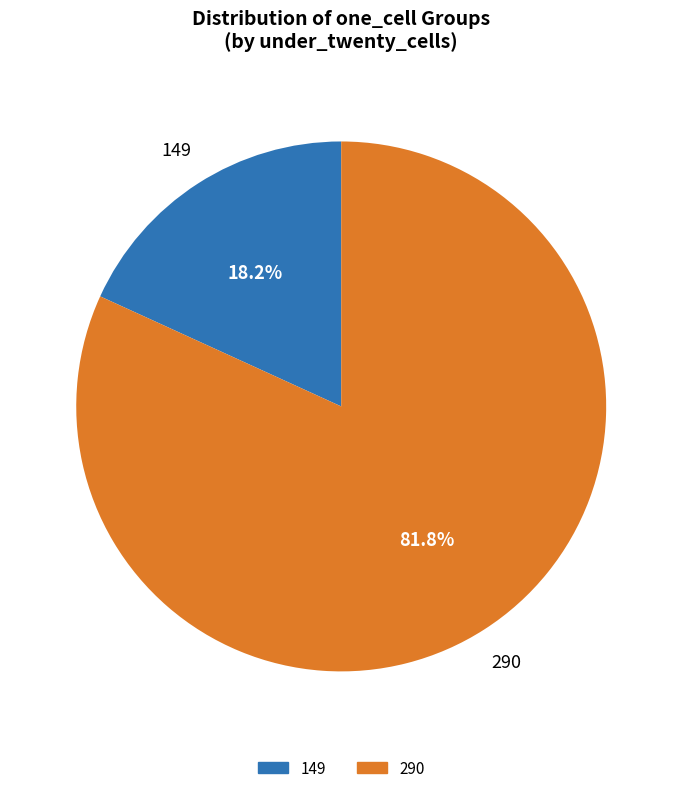

Is there any slice that represents more than half of the pie?

Yes